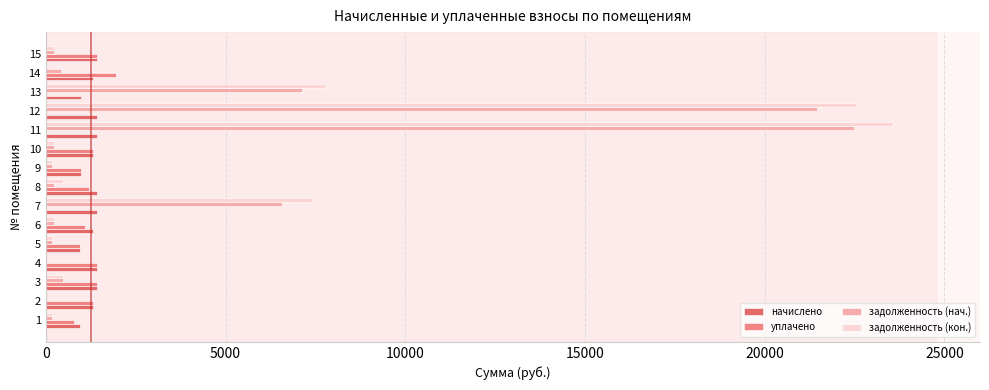

The value of задолженность (нач.) at 4 is -10061.2. True or false?

False